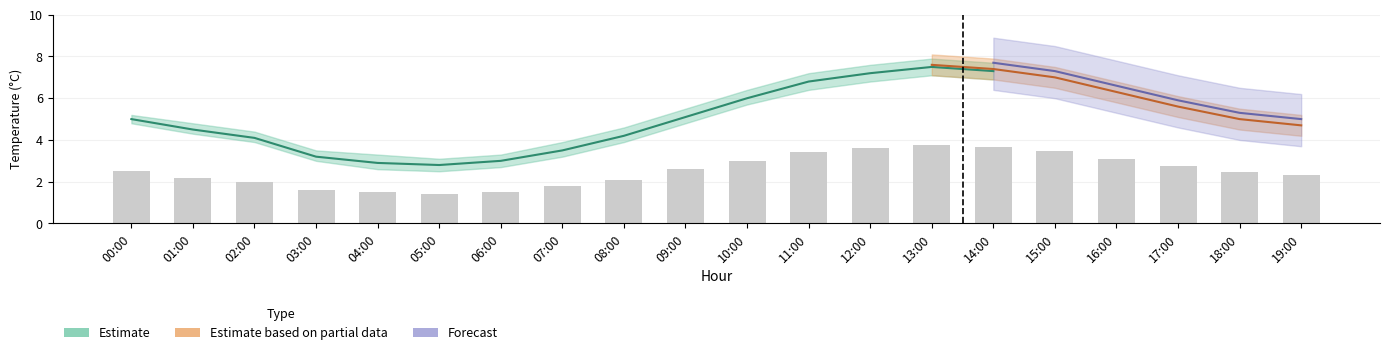

Count the number of values greater than 2.

14